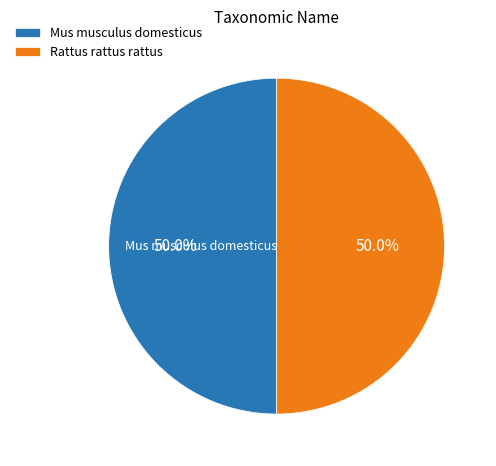

What is the ratio of the value at Rattus rattus rattus to the value at Mus musculus domesticus?

1.0